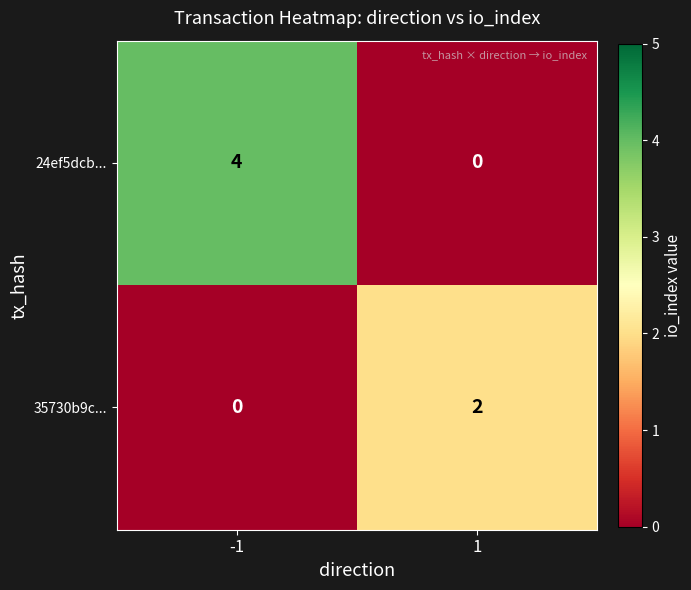

The 24ef5dcb... series shows 4 at -1. True or false?

True